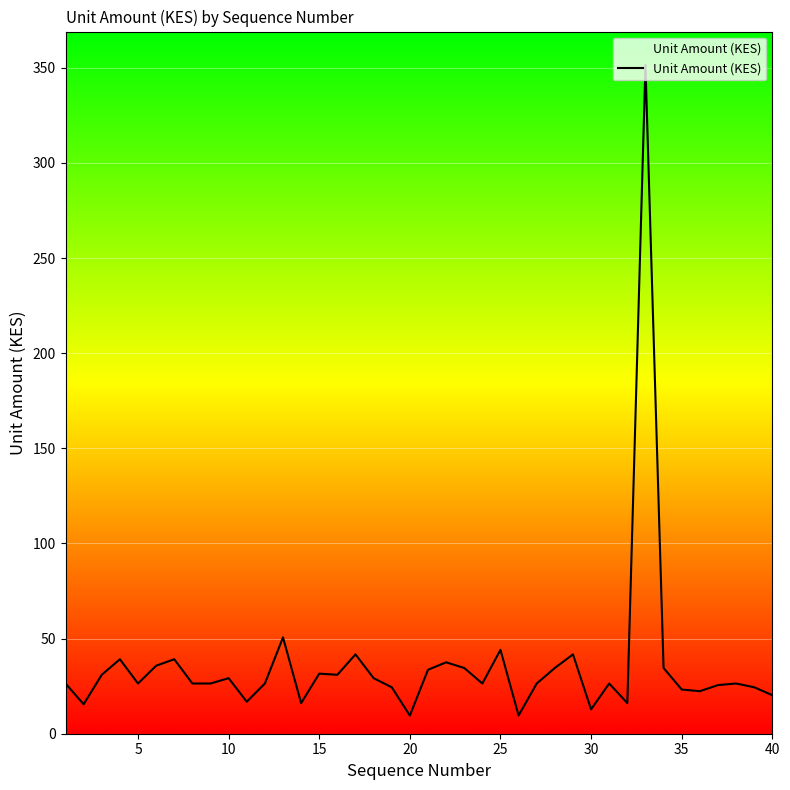

What is the greatest value displayed?

351.5